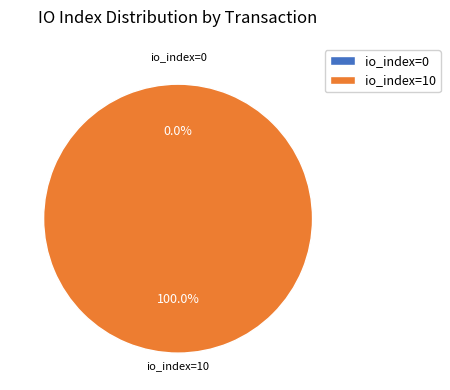

Combined, do io_index=10 and io_index=0 account for over 50%?

Yes